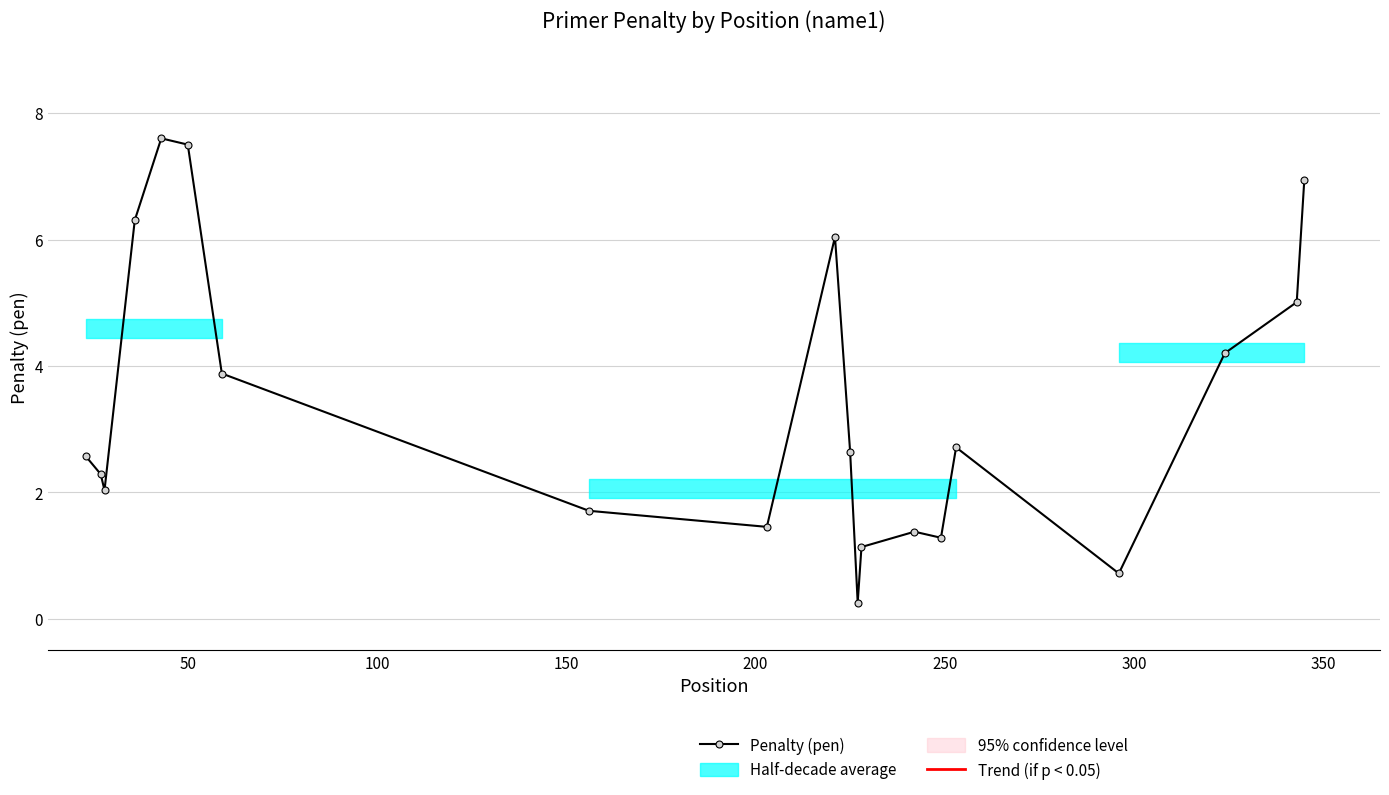

What is the highest value of the Penalty (pen) series?

7.6